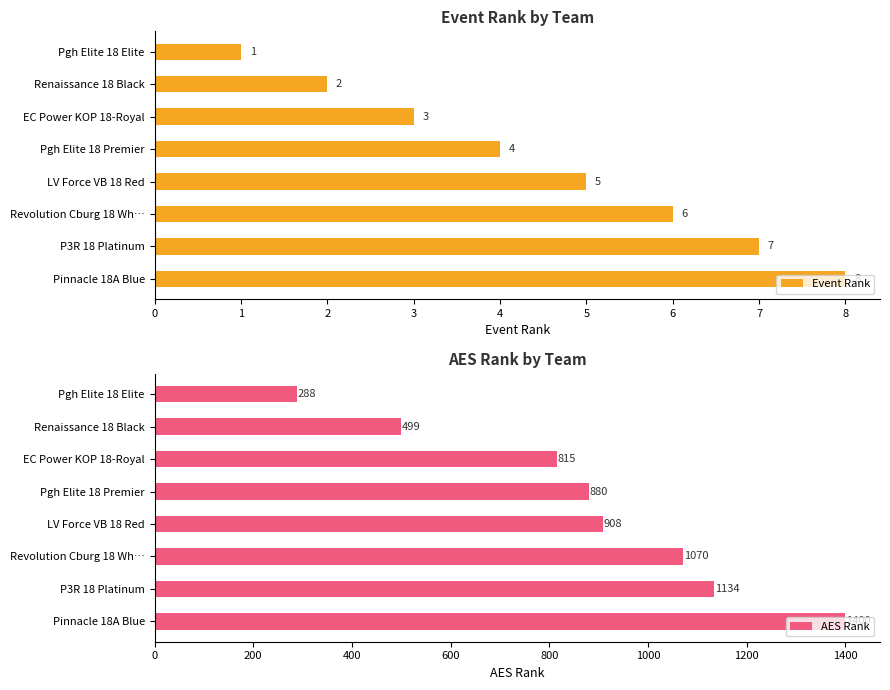

What is the difference between the maximum and minimum values in the Event Rank series?

7